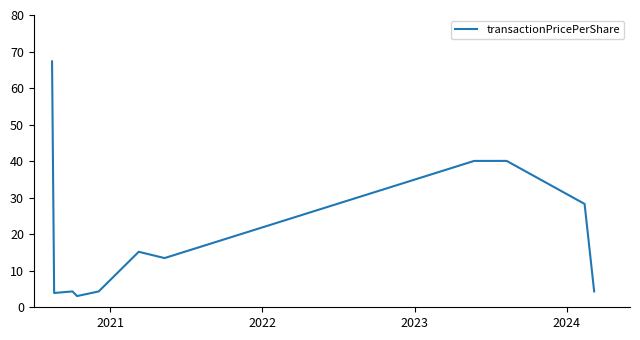

What is the minimum value shown in the chart?

3.1